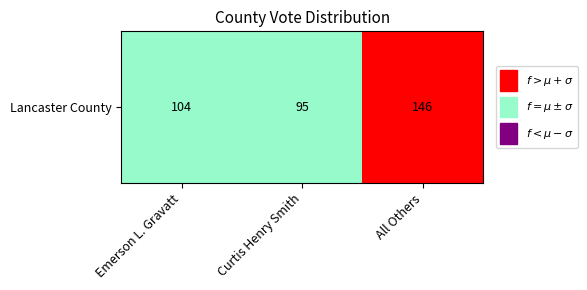

List the labels in order of value, smallest first.

Curtis Henry Smith, Emerson L. Gravatt, All Others